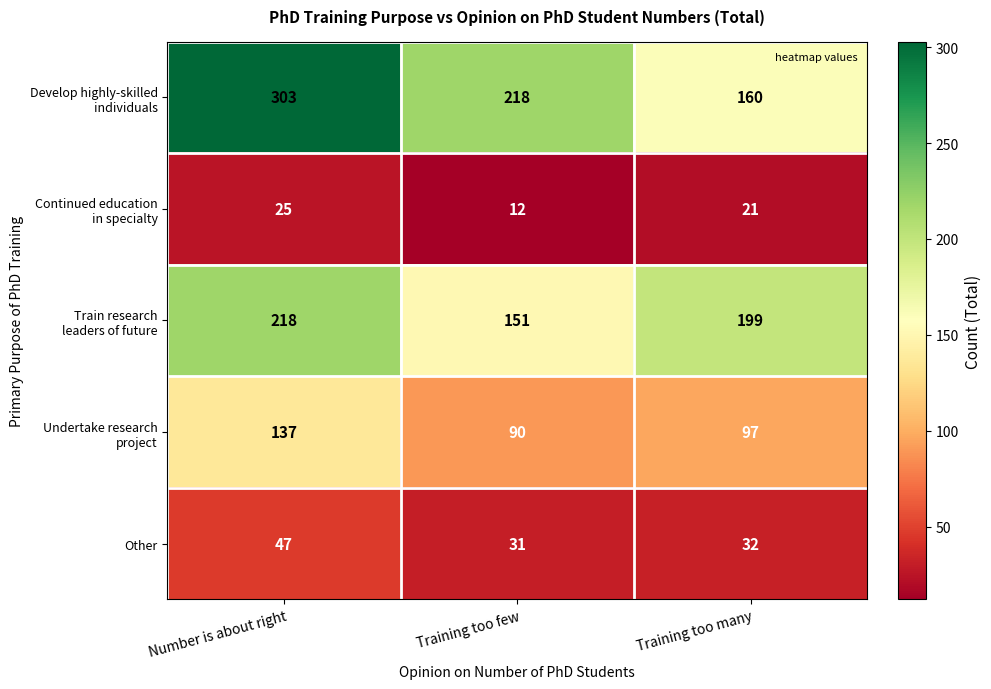

What is the difference between the highest and lowest values at Training too few?

206